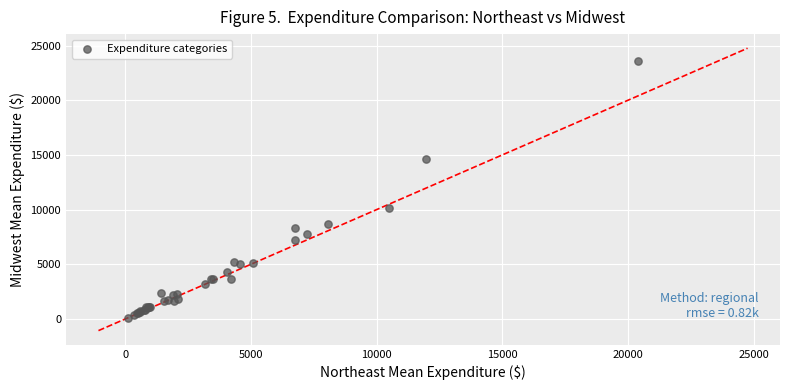

What Y value in the scatter plot is closest to 11850?

10141